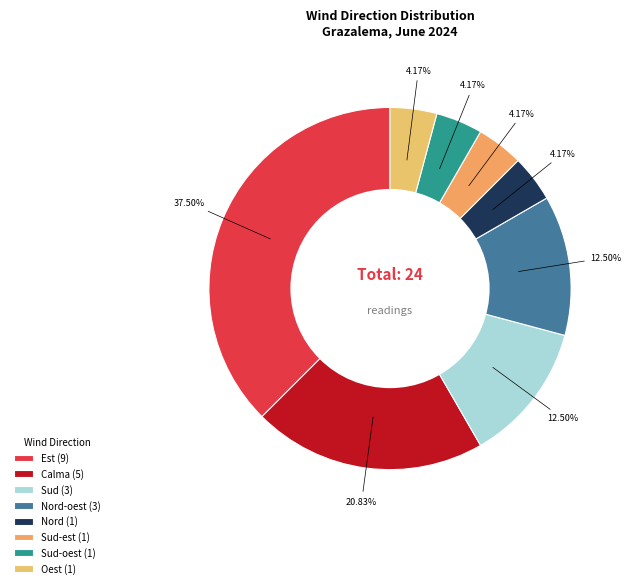

How many segments does this pie chart have?

8